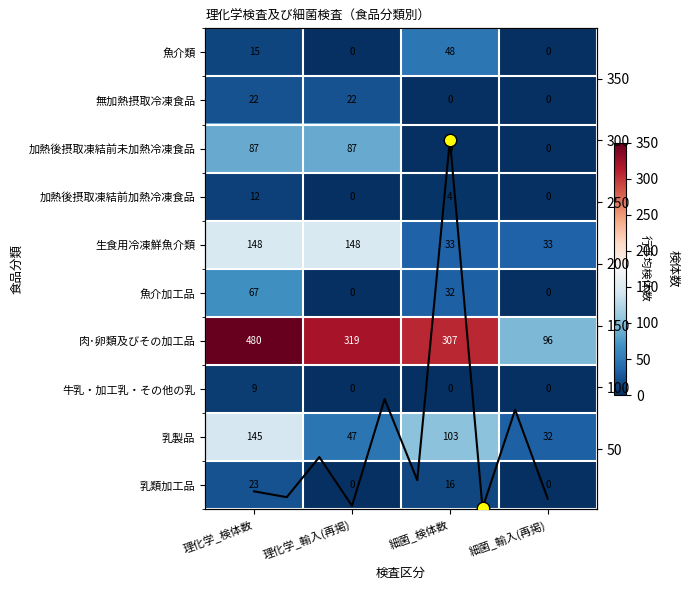

At how many categories does at least one series exceed 303?

3